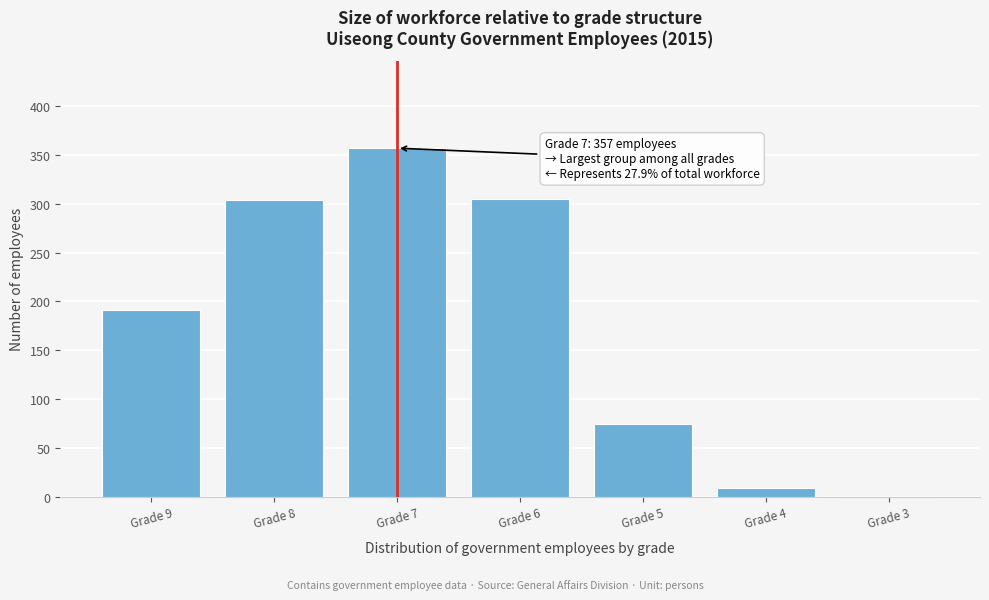

What is the sum of all values?

1241